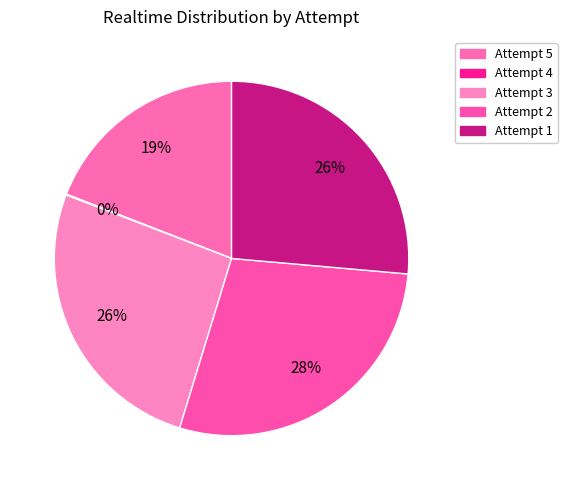

Is it true that Attempt 4 is 1% of the pie?

False